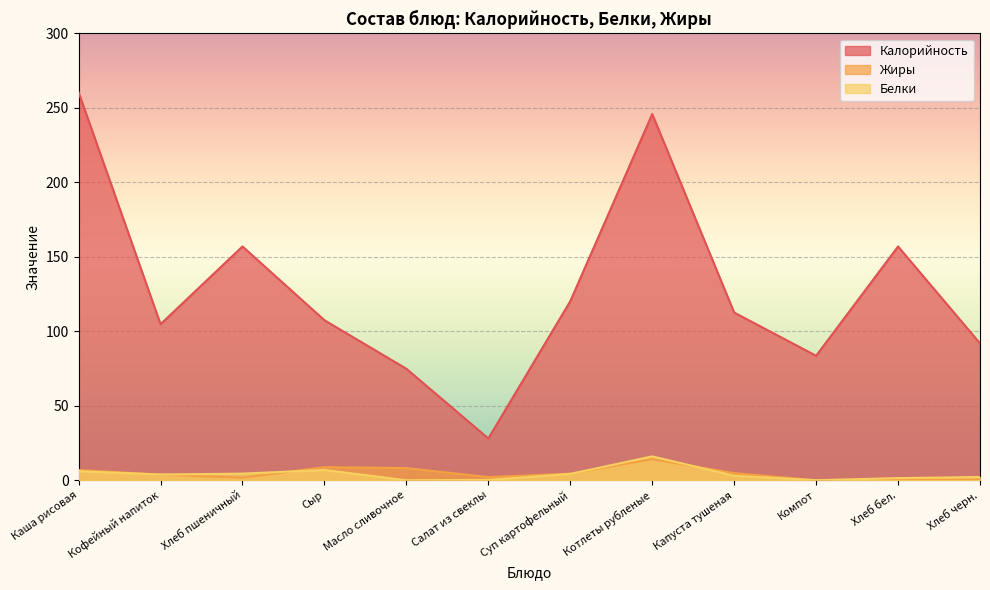

The Жиры series shows 2.2 at Салат из свеклы. True or false?

True